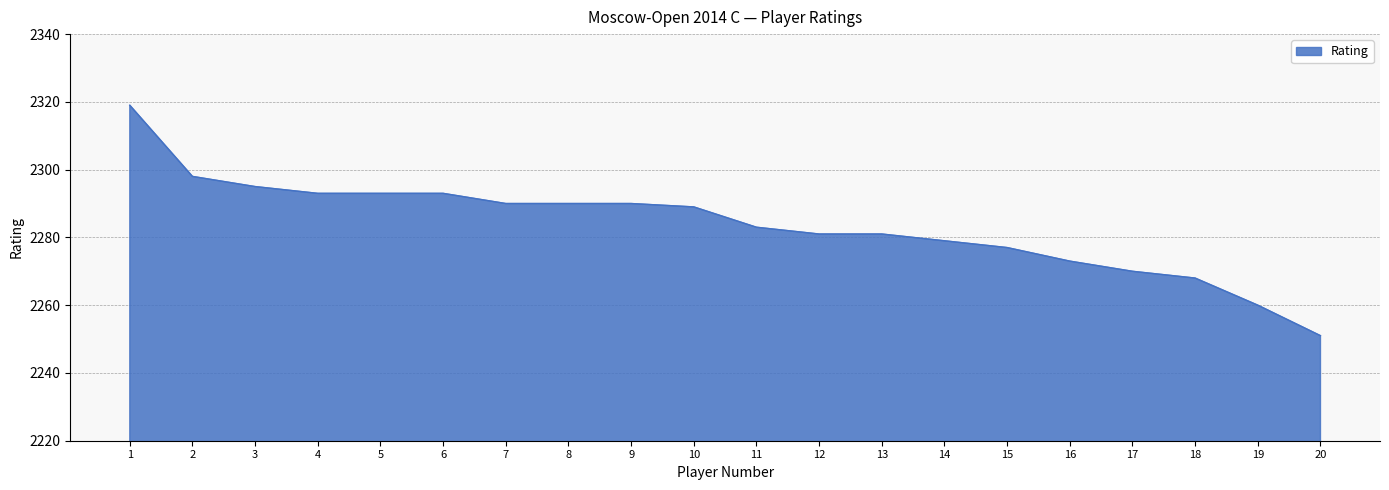

True or false: the data shows 552 at 9.

False